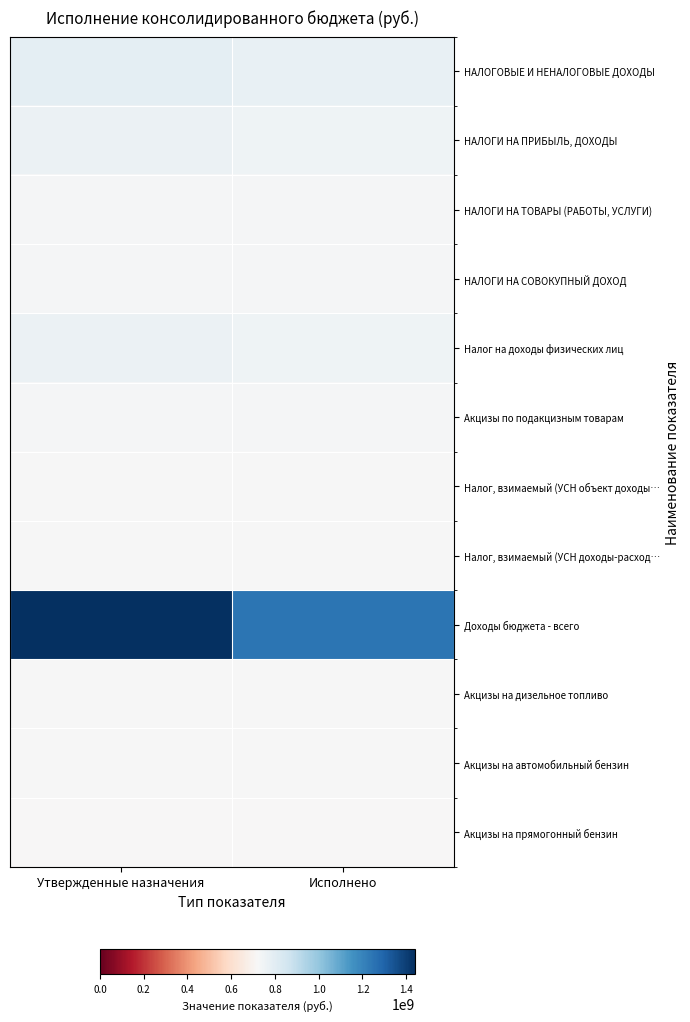

Reading left to right, transcribe all the data shown in this chart.

НАЛОГОВЫЕ И НЕНАЛОГОВЫЕ ДОХОДЫ: Утвержденные назначения=0.5	Исполнено=0.5
НАЛОГИ НА ПРИБЫЛЬ, ДОХОДЫ: Утвержденные назначения=0.5	Исполнено=0.5
НАЛОГИ НА ТОВАРЫ (РАБОТЫ, УСЛУГИ): Утвержденные назначения=0.5	Исполнено=0.5
НАЛОГИ НА СОВОКУПНЫЙ ДОХОД: Утвержденные назначения=0.5	Исполнено=0.5
Налог на доходы физических лиц: Утвержденные назначения=0.5	Исполнено=0.5
Акцизы по подакцизным товарам: Утвержденные назначения=0.5	Исполнено=0.5
Налог, взимаемый (УСН объект доходы…: Утвержденные назначения=0.5	Исполнено=0.5
Налог, взимаемый (УСН доходы-расход…: Утвержденные назначения=0.5	Исполнено=0.5
Доходы бюджета - всего: Утвержденные назначения=1.0	Исполнено=0.9
Акцизы на дизельное топливо: Утвержденные назначения=0.5	Исполнено=0.5
Акцизы на автомобильный бензин: Утвержденные назначения=0.5	Исполнено=0.5
Акцизы на прямогонный бензин: Утвержденные назначения=0.5	Исполнено=0.5